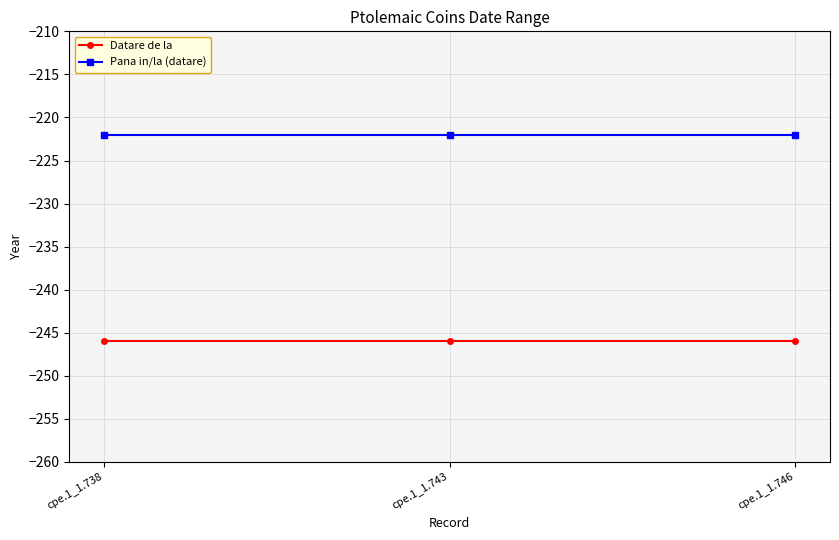

True or false: Datare de la has a value of -246 at cpe.1_1.743.

True